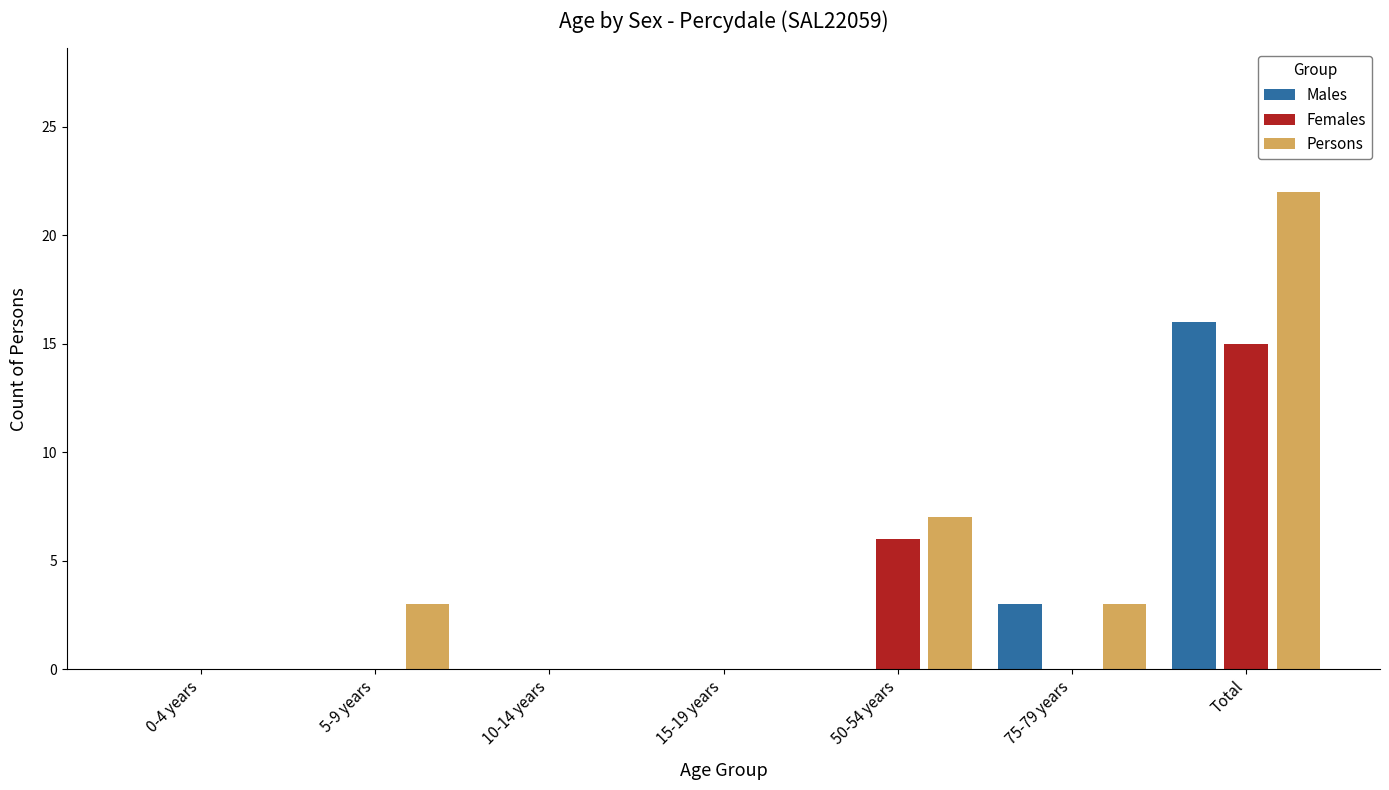

Reading left to right, extract all data points from this chart.

Males: 0	0	0	0	0	3	16
Females: 0	0	0	0	6	0	15
Persons: 0	3	0	0	7	3	22